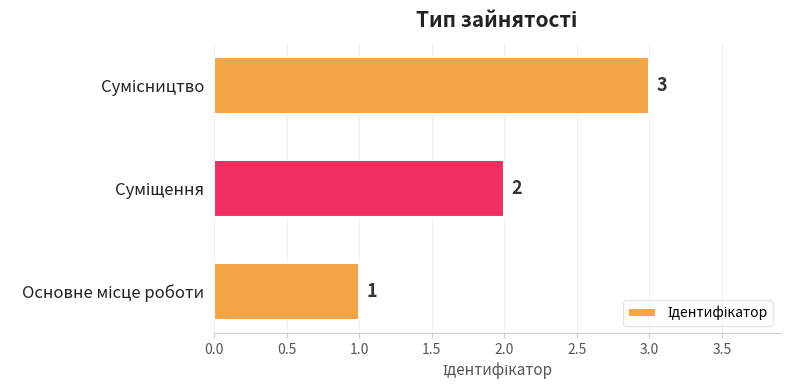

How many bars are there in total?

3